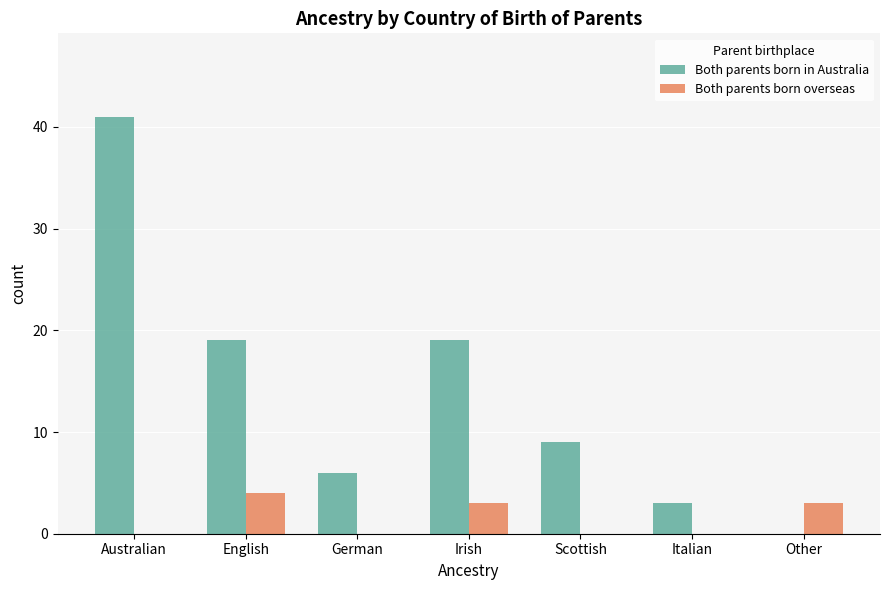

What is the sum of the Both parents born in Australia values at Irish and Italian?

22